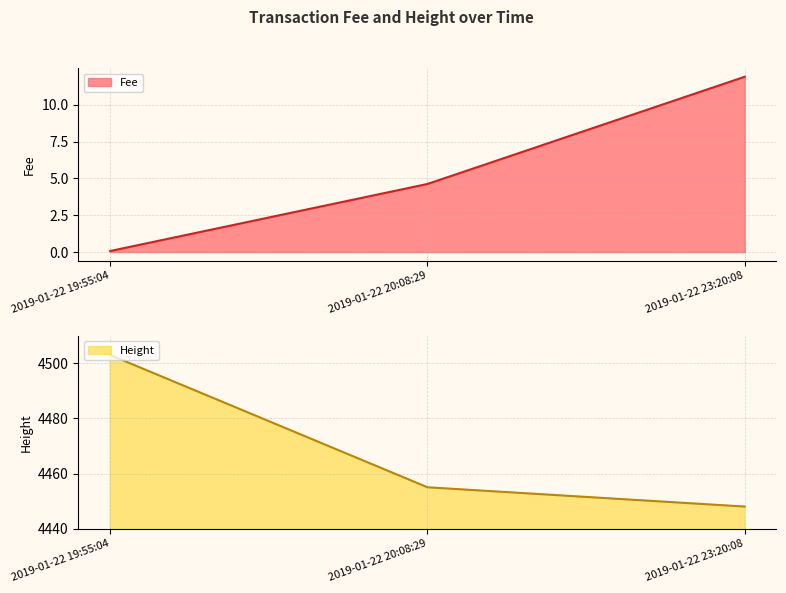

At which label is Fee closest to 5?

2019-01-22 20:08:29